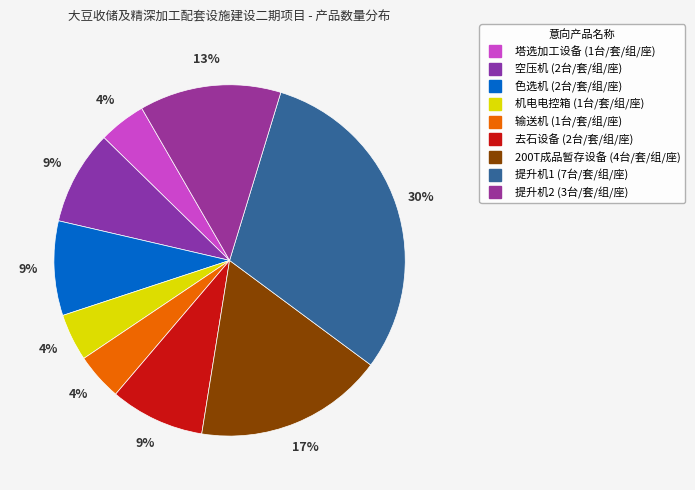

Count the number of slices in the pie.

9